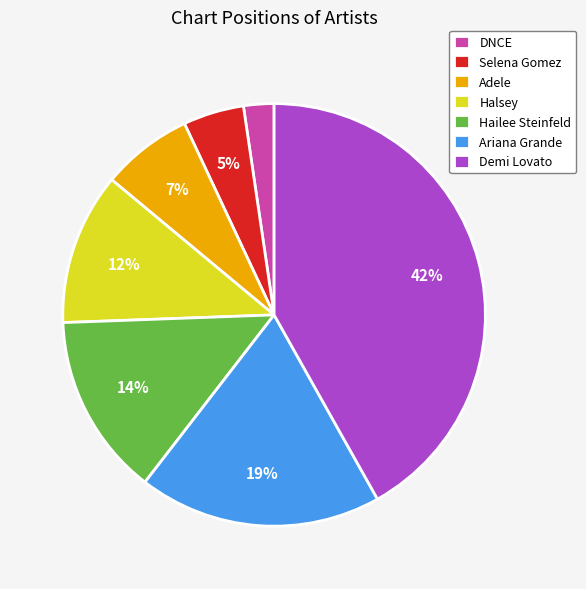

Does Adele account for over 50% of the chart?

No